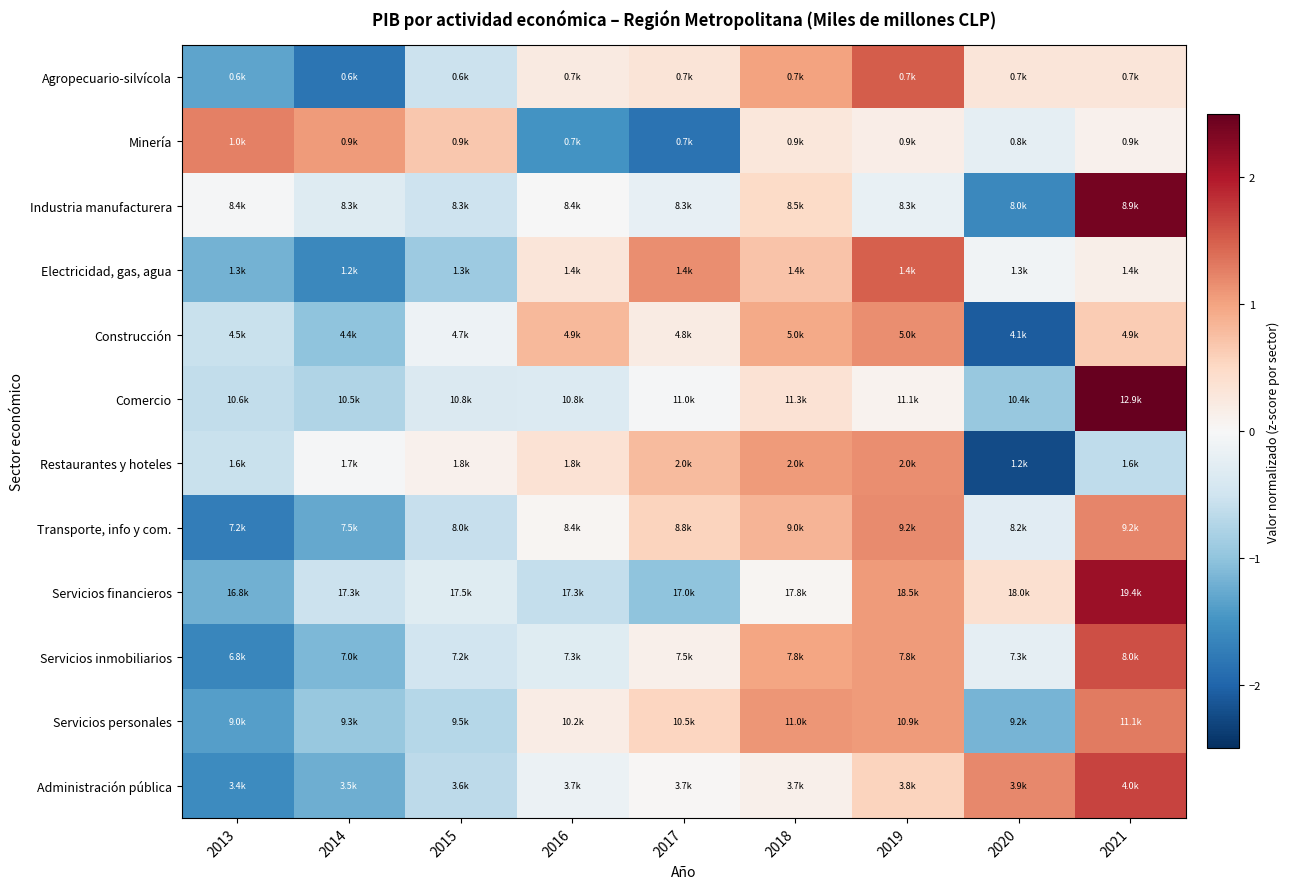

Reading left to right, list all the values displayed in this chart.

Agropecuario-silvícola: 2013=-1.3	2014=-1.8	2015=-0.5	2016=0.2	2017=0.3	2018=1.0	2019=1.5	2020=0.3	2021=0.3
Minería: 2013=1.3	2014=1.1	2015=0.7	2016=-1.5	2017=-1.9	2018=0.3	2019=0.2	2020=-0.2	2021=0.1
Industria manufacturera: 2013=-0.0	2014=-0.3	2015=-0.5	2016=-0.0	2017=-0.2	2018=0.5	2019=-0.2	2020=-1.6	2021=2.4
Electricidad, gas, agua: 2013=-1.2	2014=-1.6	2015=-0.9	2016=0.3	2017=1.2	2018=0.7	2019=1.5	2020=-0.1	2021=0.1
Construcción: 2013=-0.6	2014=-1.0	2015=-0.1	2016=0.8	2017=0.2	2018=0.9	2019=1.2	2020=-2.1	2021=0.6
Comercio: 2013=-0.6	2014=-0.8	2015=-0.4	2016=-0.3	2017=-0.0	2018=0.4	2019=0.1	2020=-1.0	2021=2.6
Restaurantes y hoteles: 2013=-0.6	2014=-0.0	2015=0.1	2016=0.4	2017=0.8	2018=1.1	2019=1.2	2020=-2.2	2021=-0.6
Transporte, info y com.: 2013=-1.7	2014=-1.3	2015=-0.6	2016=0.1	2017=0.6	2018=0.9	2019=1.2	2020=-0.3	2021=1.2
Servicios financieros: 2013=-1.2	2014=-0.5	2015=-0.3	2016=-0.6	2017=-1.0	2018=0.0	2019=1.1	2020=0.4	2021=2.1
Servicios inmobiliarios: 2013=-1.6	2014=-1.1	2015=-0.5	2016=-0.3	2017=0.1	2018=1.0	2019=1.1	2020=-0.2	2021=1.6
Servicios personales: 2013=-1.4	2014=-0.9	2015=-0.7	2016=0.2	2017=0.5	2018=1.1	2019=1.1	2020=-1.2	2021=1.3
Administración pública: 2013=-1.6	2014=-1.2	2015=-0.7	2016=-0.2	2017=0.0	2018=0.1	2019=0.6	2020=1.2	2021=1.7